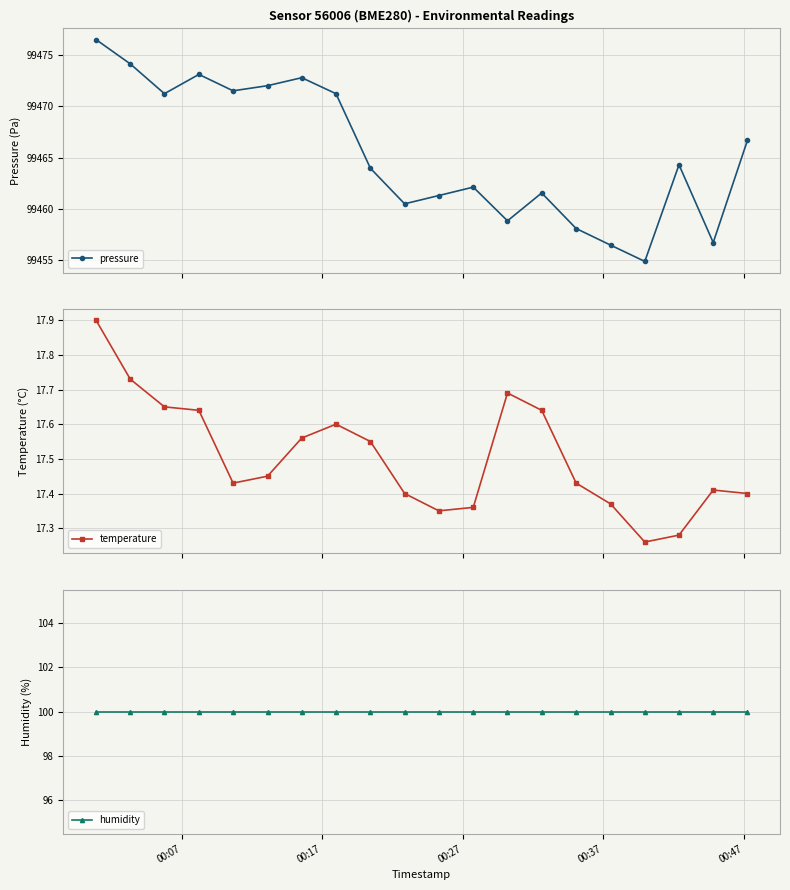

True or false: pressure and humidity cross at least once.

False